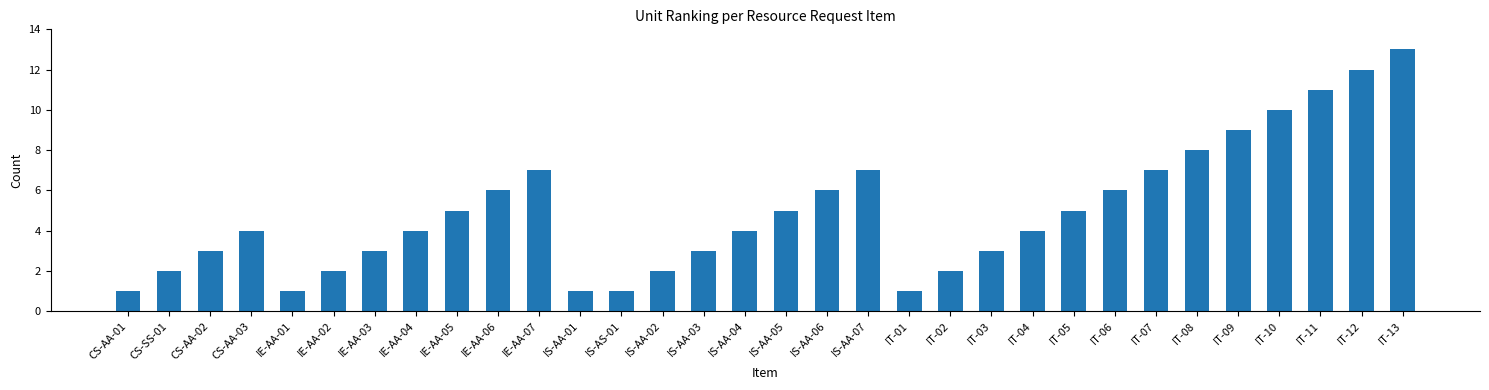

How many distinct data groups are displayed?

1